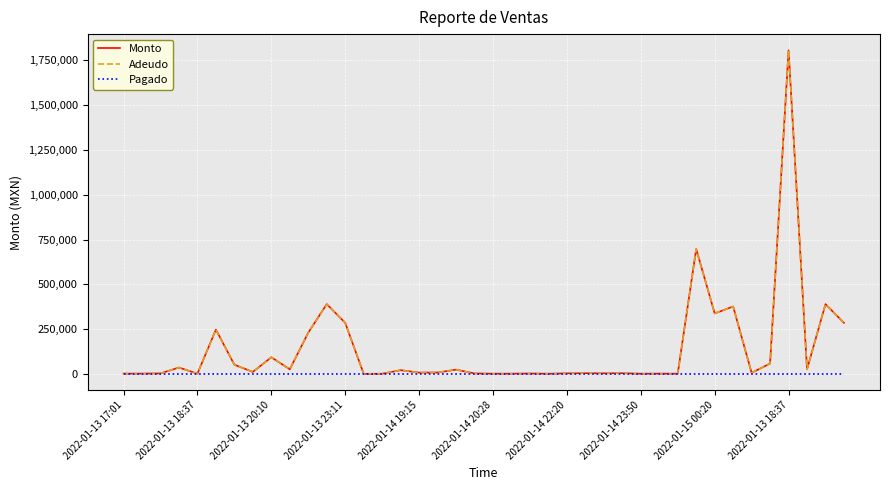

Does the chart have visible grid lines?

Yes